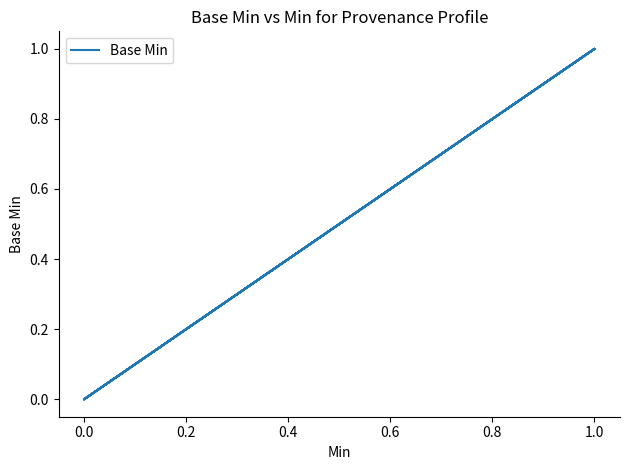

What is the maximum value shown in the chart?

1